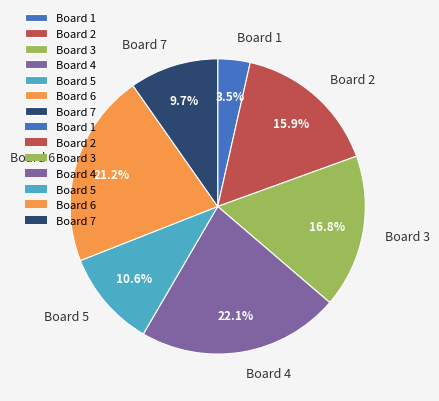

Does any single category account for the majority?

No